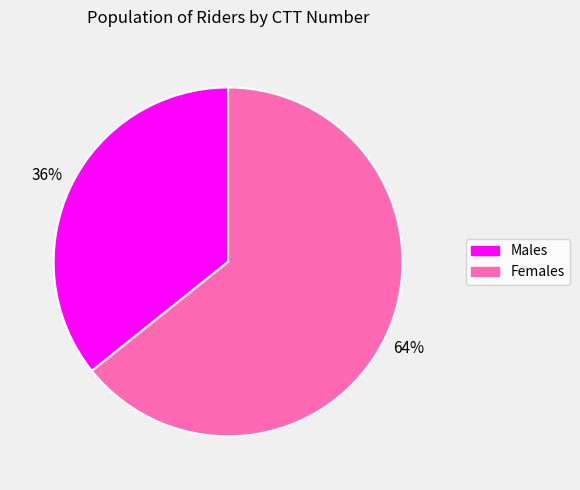

Is there a majority slice in this chart?

Yes